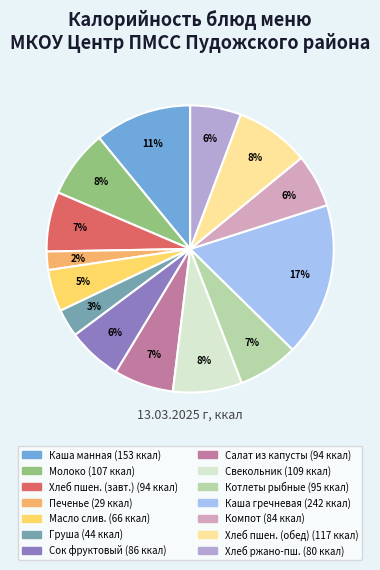

To the nearest percent, what is the average slice percentage?

7%